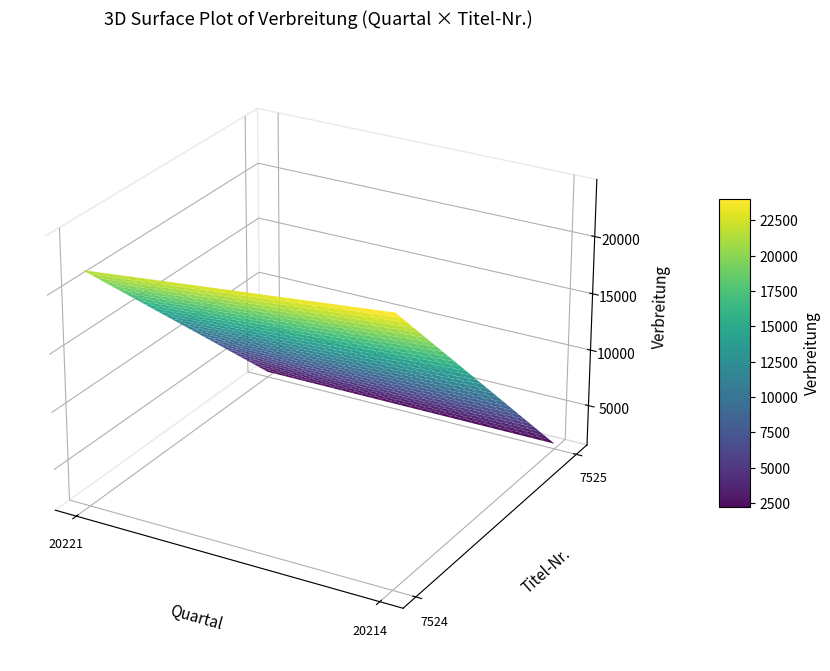

At 20221, list the series in order from largest to smallest.

7524, 7525